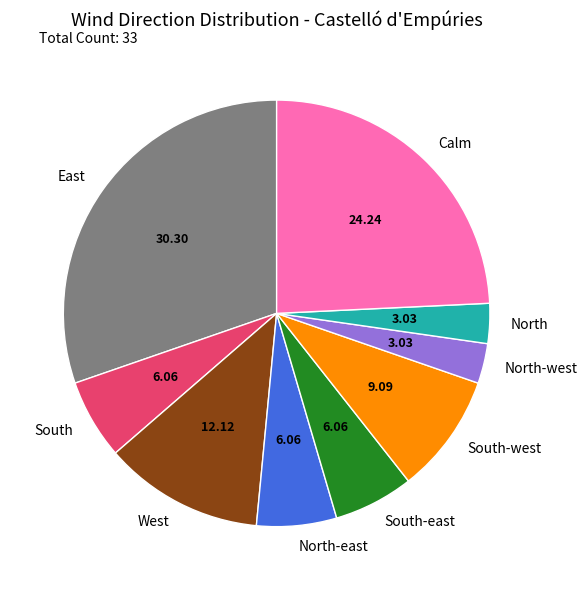

Which category has the biggest portion of the pie?

East